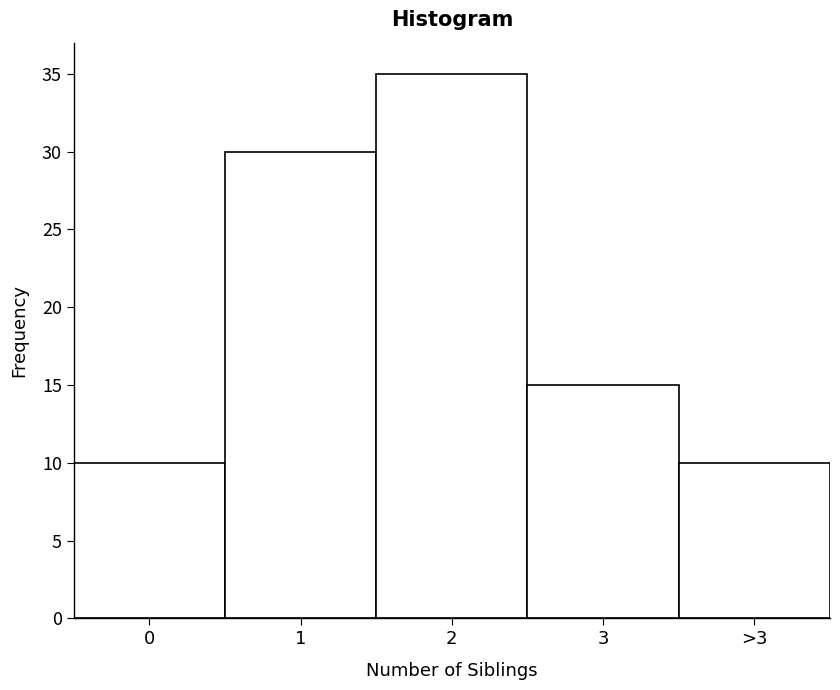

Reading right to left, what are all the values shown in this chart?

>3=10	3=15	2=35	1=30	0=10